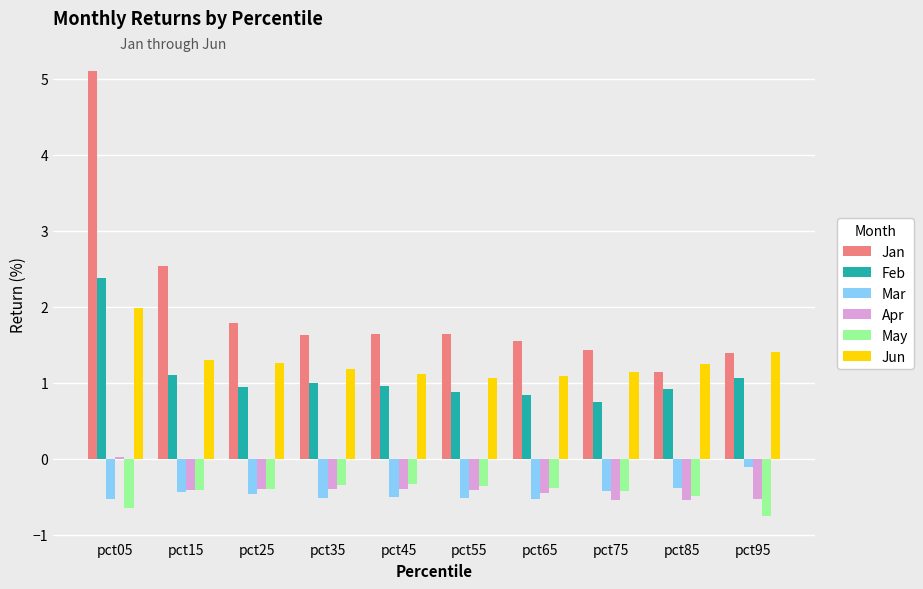

What is the difference between the highest and lowest values at pct55?

2.2